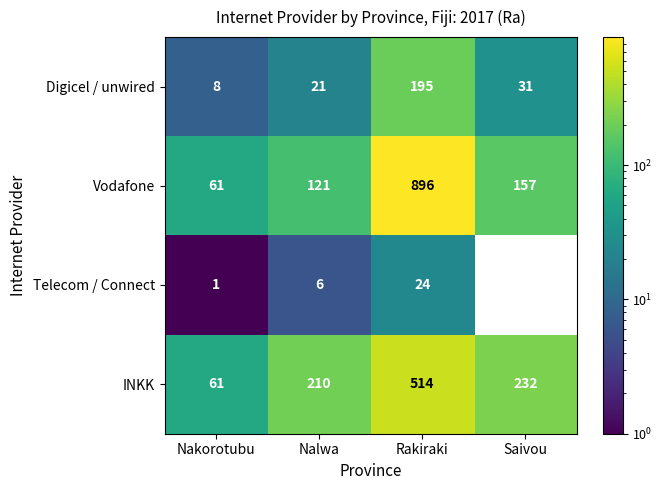

Which label corresponds to the largest value in the chart?

Rakiraki